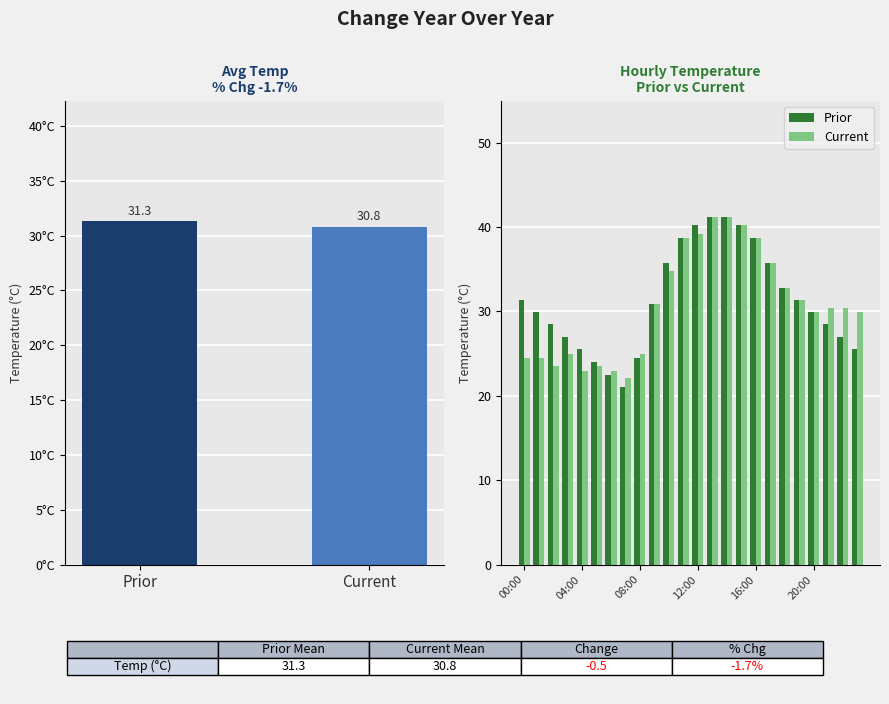

Rank the series by their average value, from lowest to highest.

Current, Prior